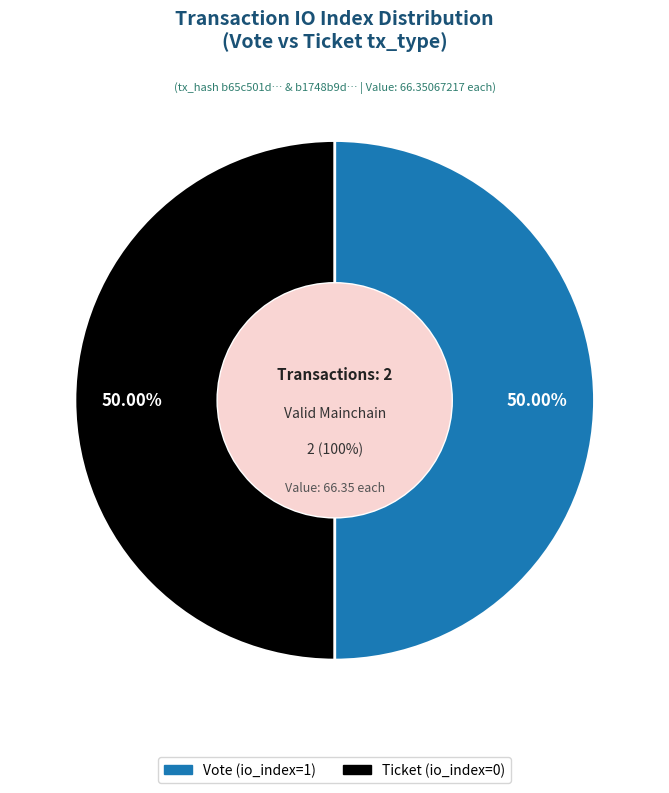

Between Ticket (io_index=0) and Vote (io_index=1), which is larger?

Vote (io_index=1)